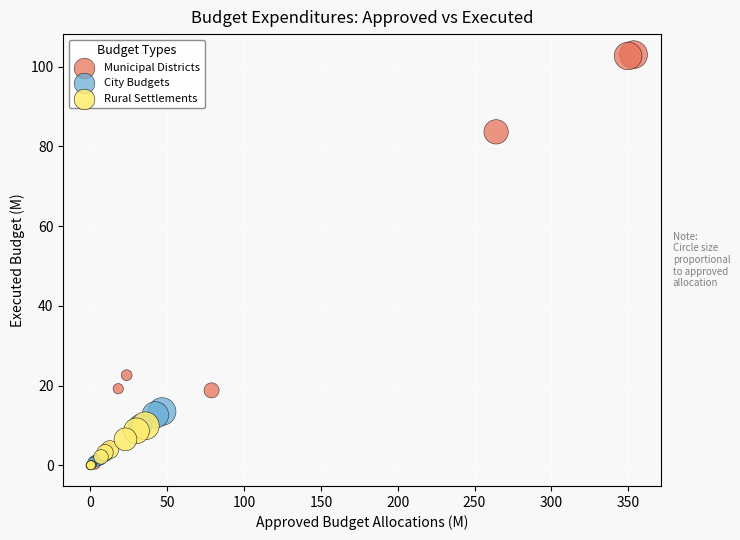

Which series has the largest Y range (max minus min)?

Municipal Districts